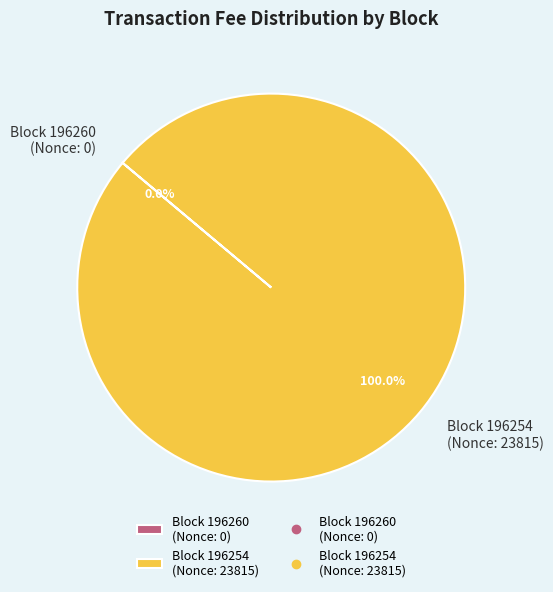

Which category has the biggest portion of the pie?

Block 196254 (Nonce: 23815)